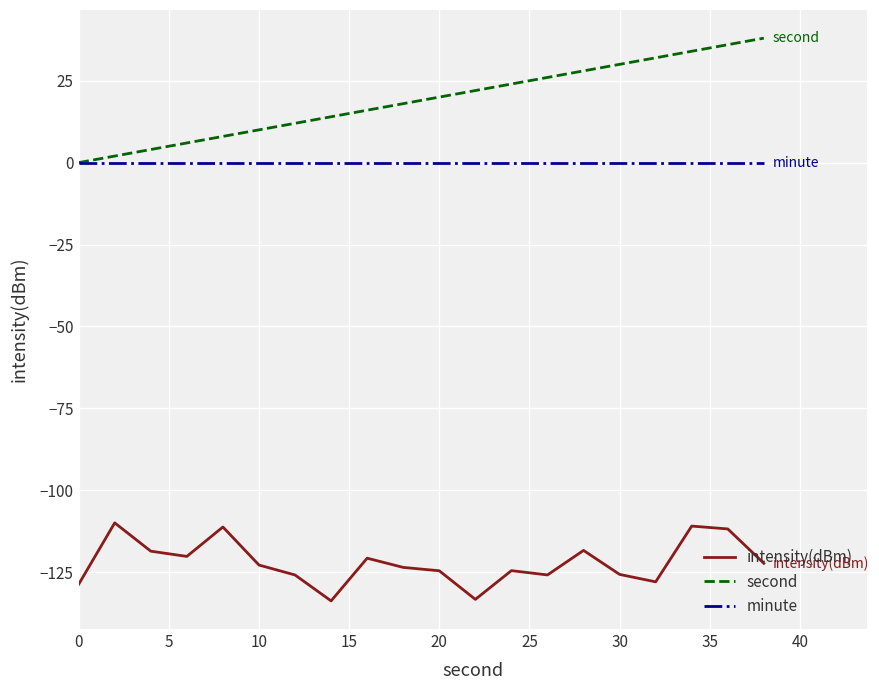

How many lines are shown in the chart?

3